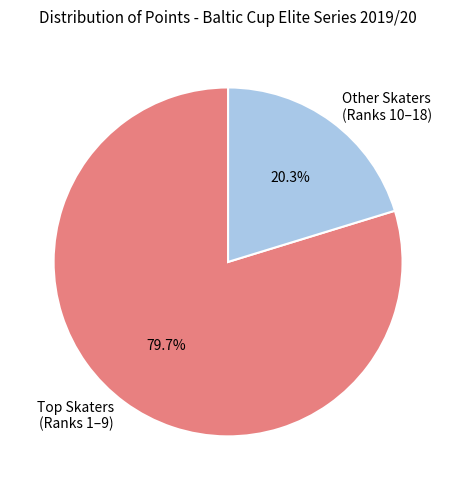

Is there any slice that represents more than half of the pie?

Yes